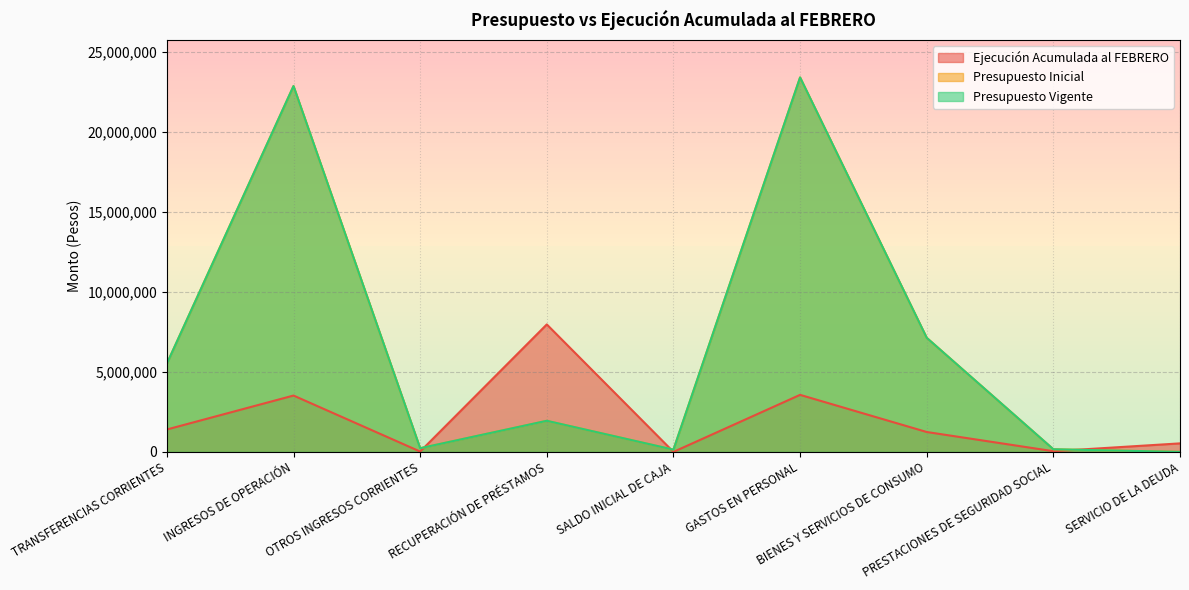

What is the average value of the Presupuesto Inicial series?

6820060